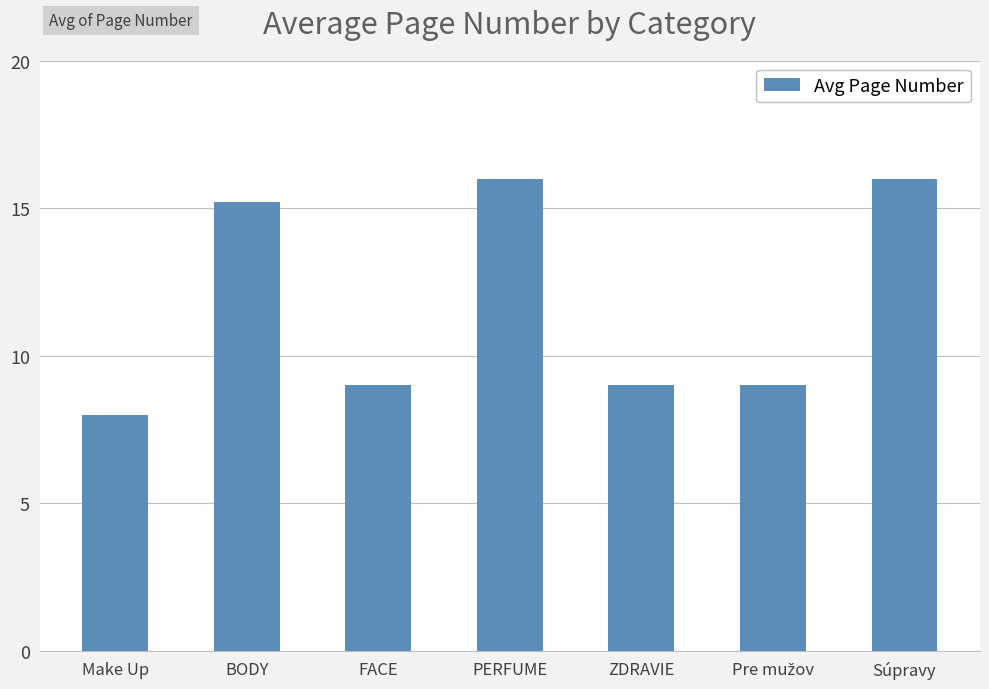

What is the maximum value shown in the chart?

16.0